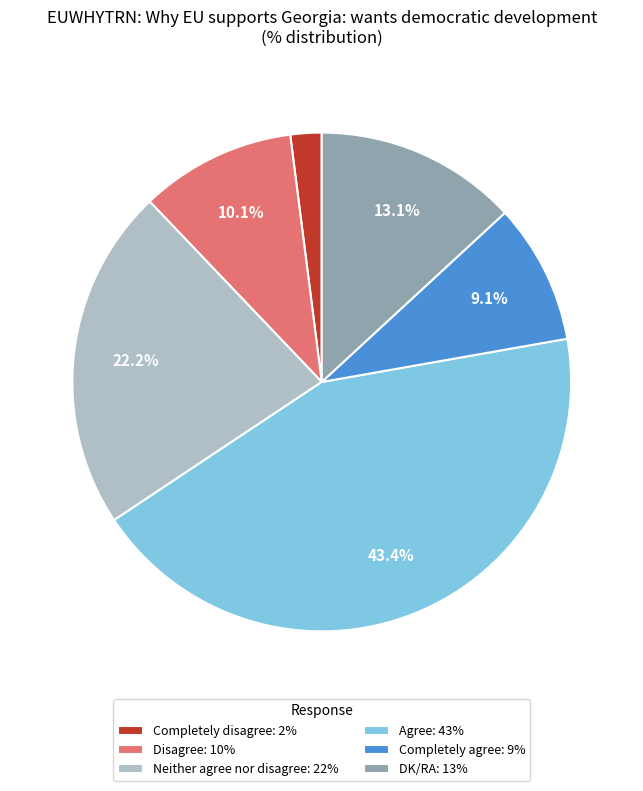

True or false: Neither agree nor disagree accounts for 10% of the total.

False